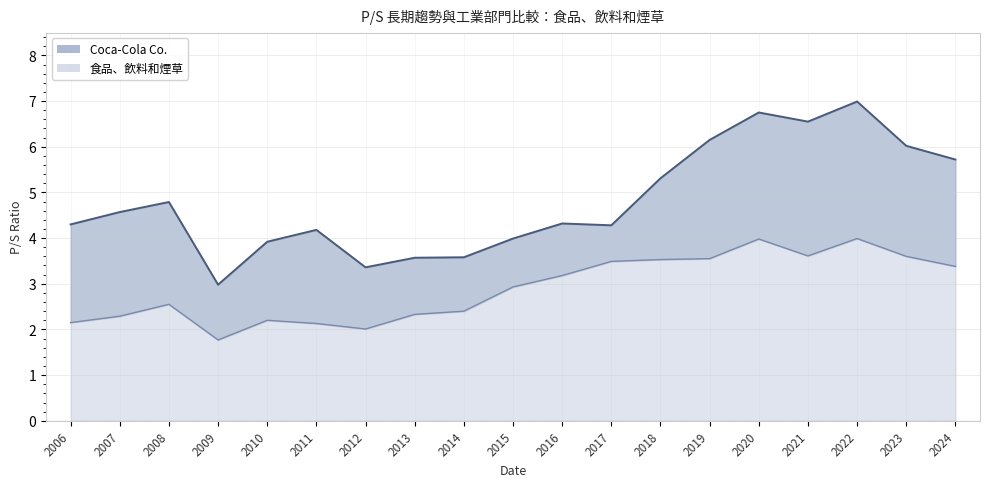

At which category is the sum across all series the highest?

2022